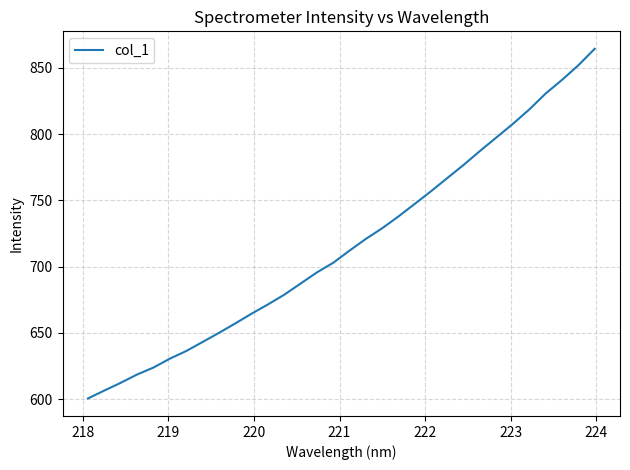

What is the minimum value shown in the chart?

600.6